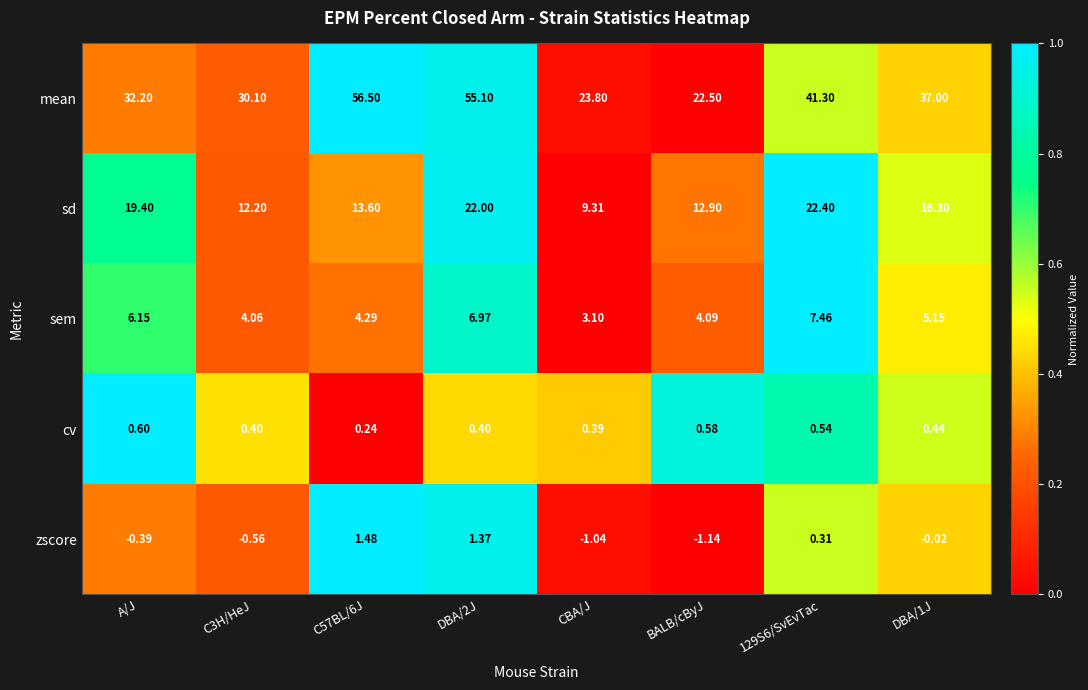

Which series has the largest range (max minus min)?

mean